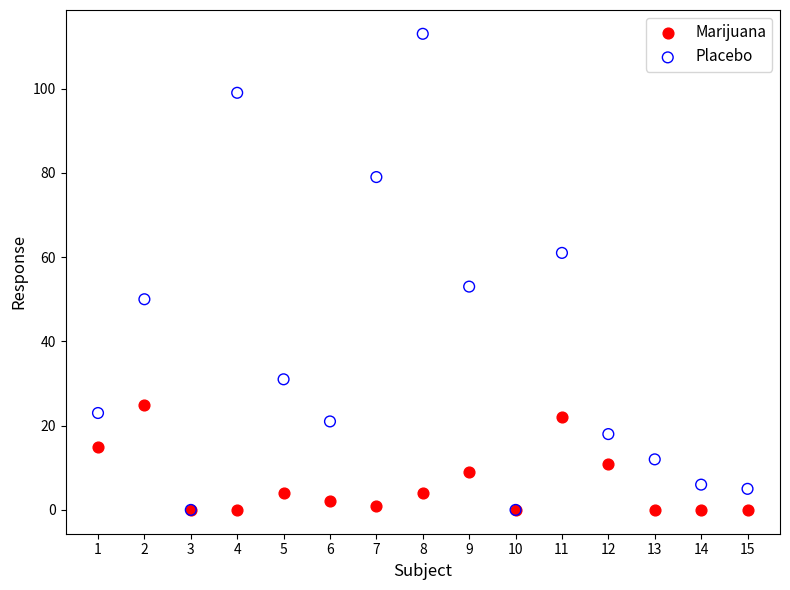

Across all series, what Y value is closest to 56?

53